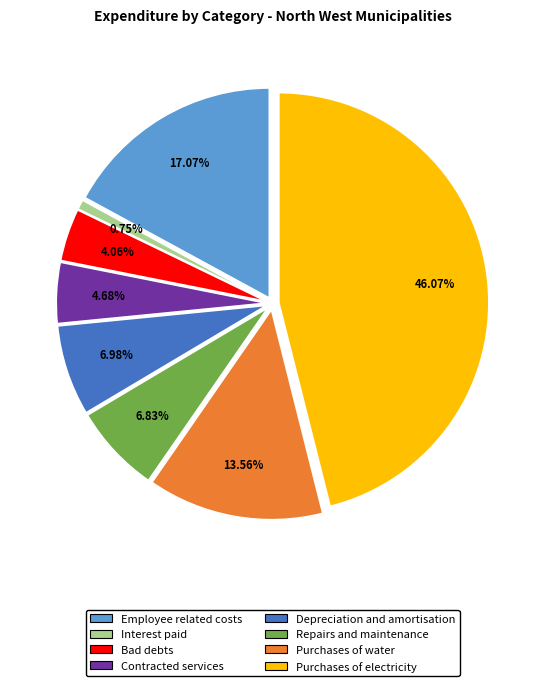

To the nearest percent, what is the difference between the Interest paid and Bad debts slice percentages?

3%